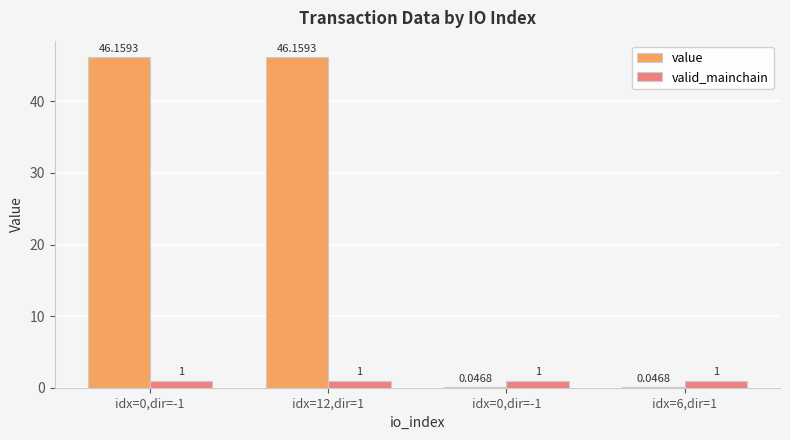

How many categories are shown in the chart?

4